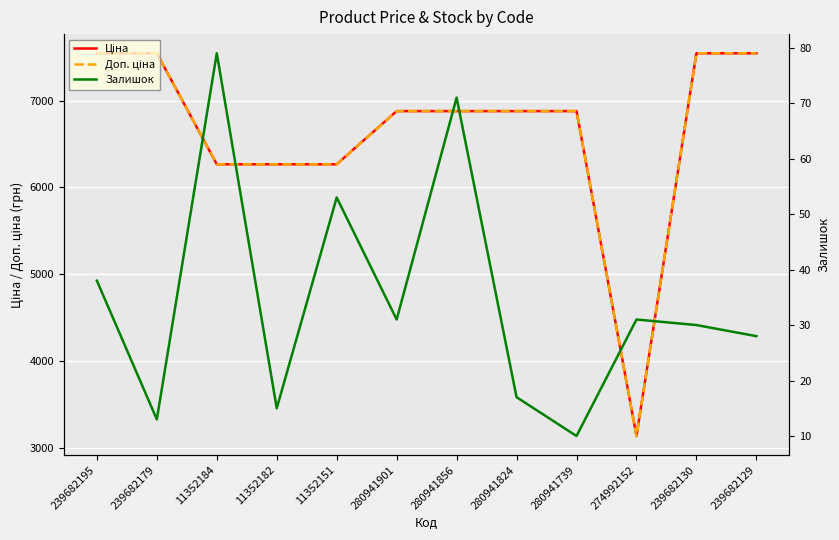

Which category has the highest value in the Ціна series?

239682195